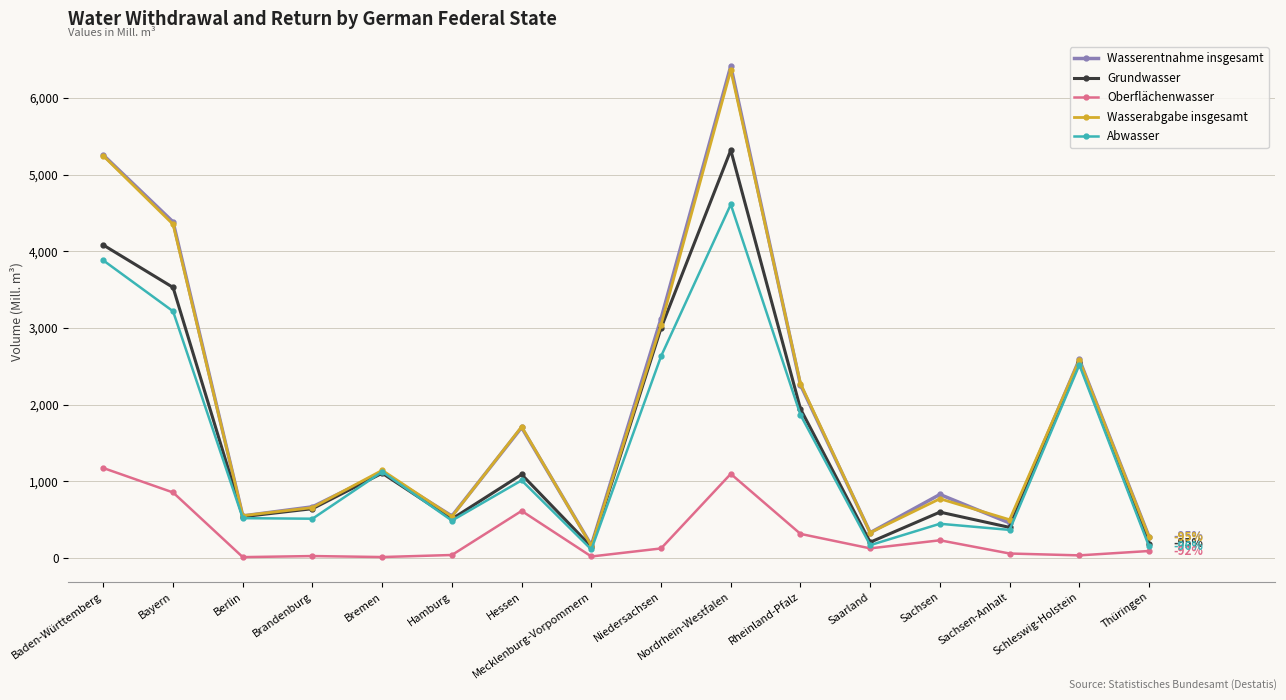

At which label does Oberflächenwasser first exceed 123?

Baden-Württemberg